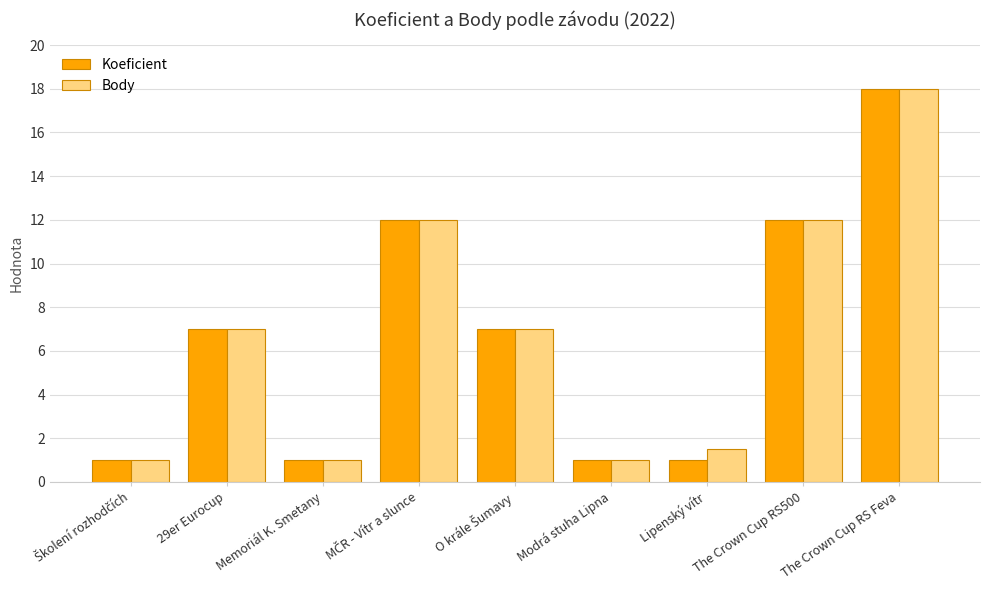

What position from the right is 29er Eurocup?

8